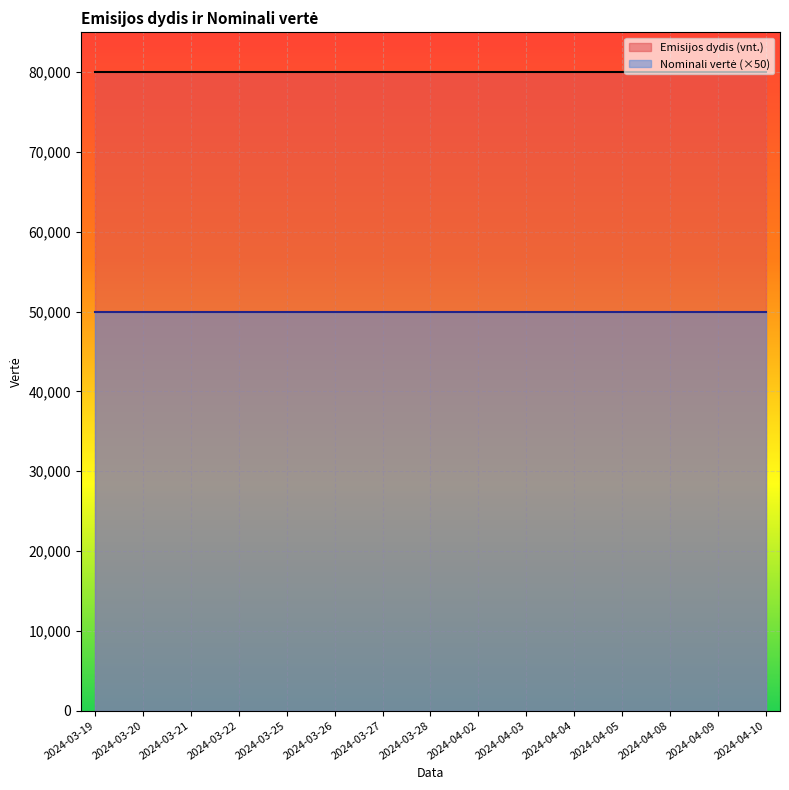

What is the maximum value for Emisijos dydis (vnt.)?

80000